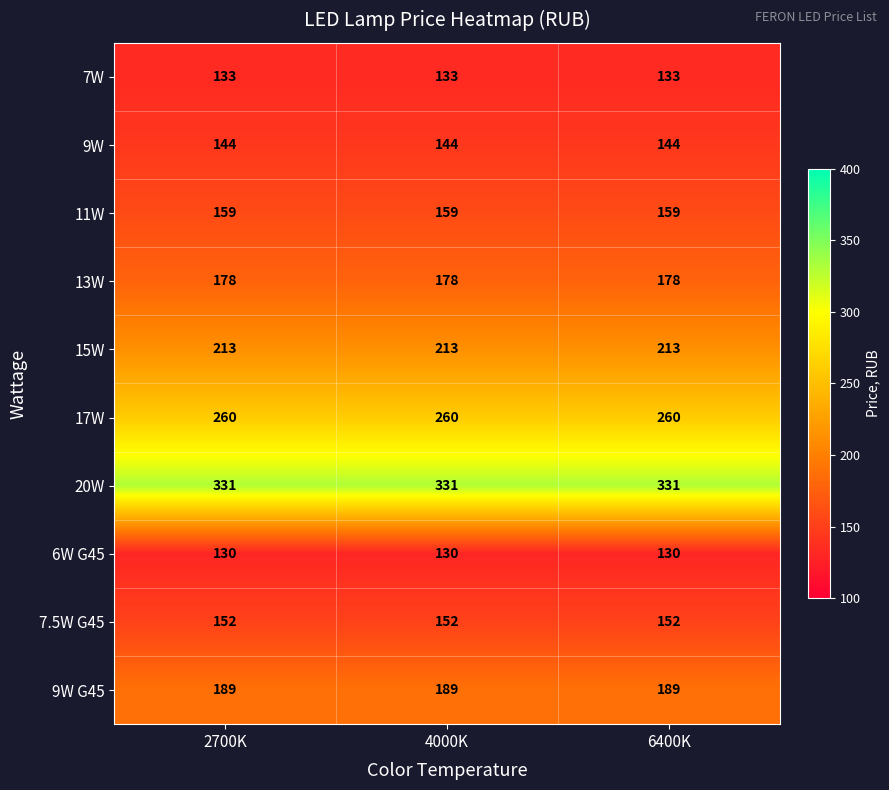

How many categories are shown in the chart?

3